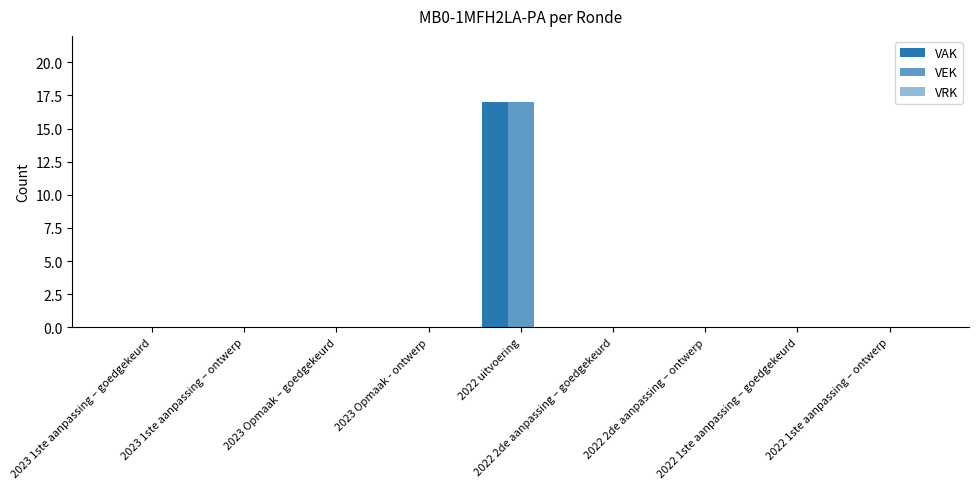

Which category has the highest value across all series?

2022 uitvoering